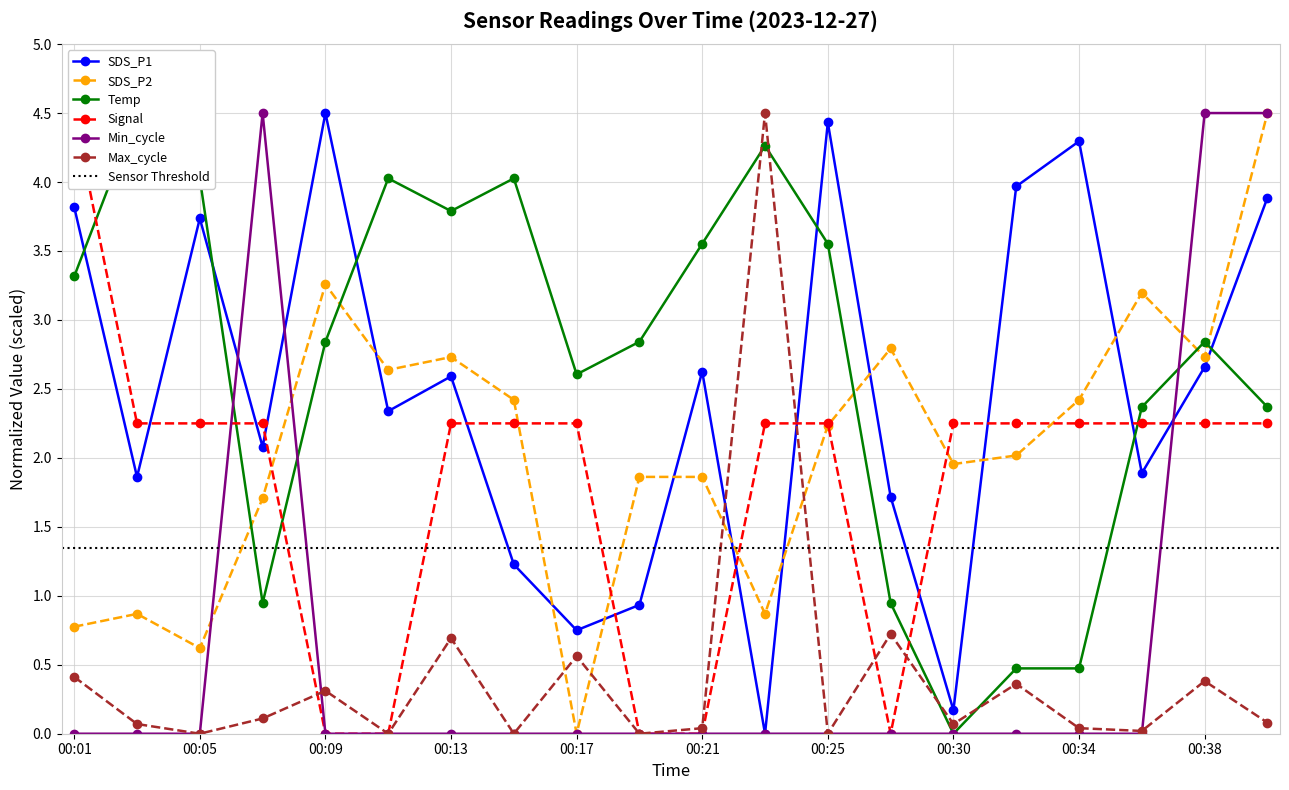

Where is the first local minimum for SDS_P2?

00:05